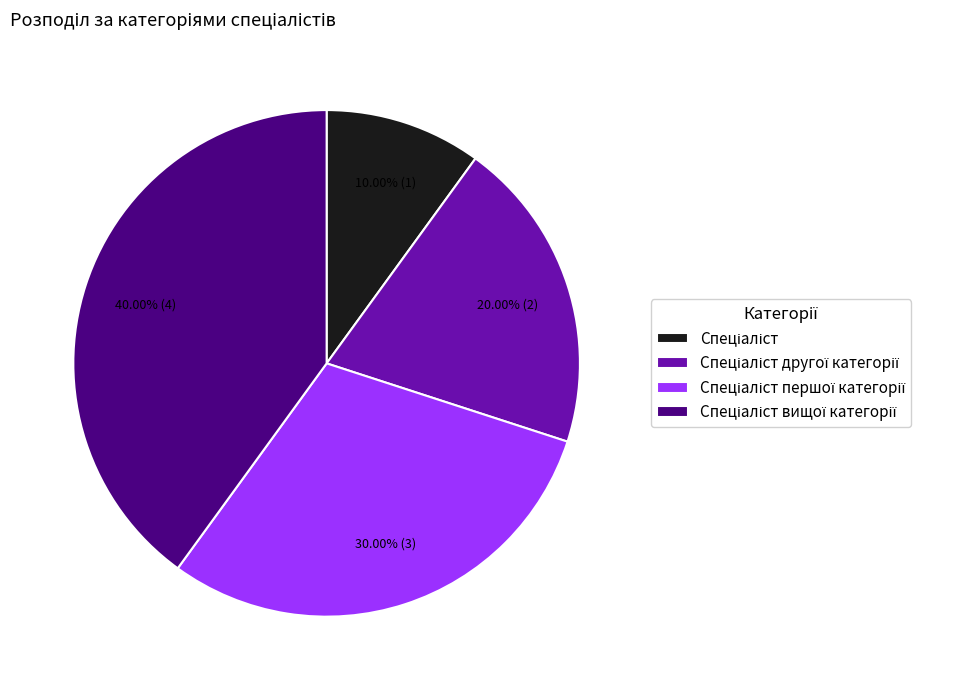

Is there a majority slice in this chart?

No